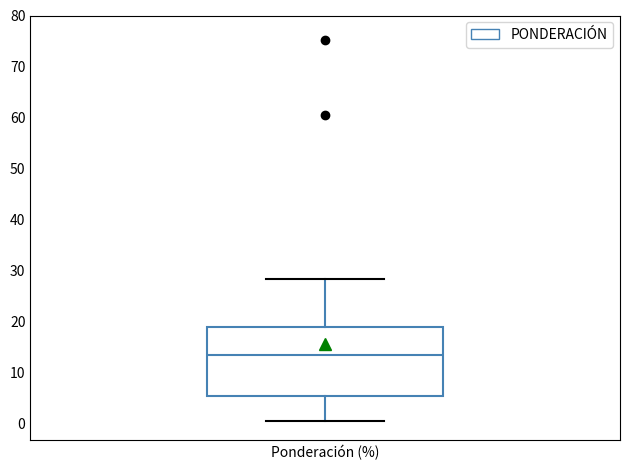

Where does the lower whisker of the box for Ponderación (%) end on the y-axis? The values are not printed on the chart, so give them approximately, as read against the axis.

1